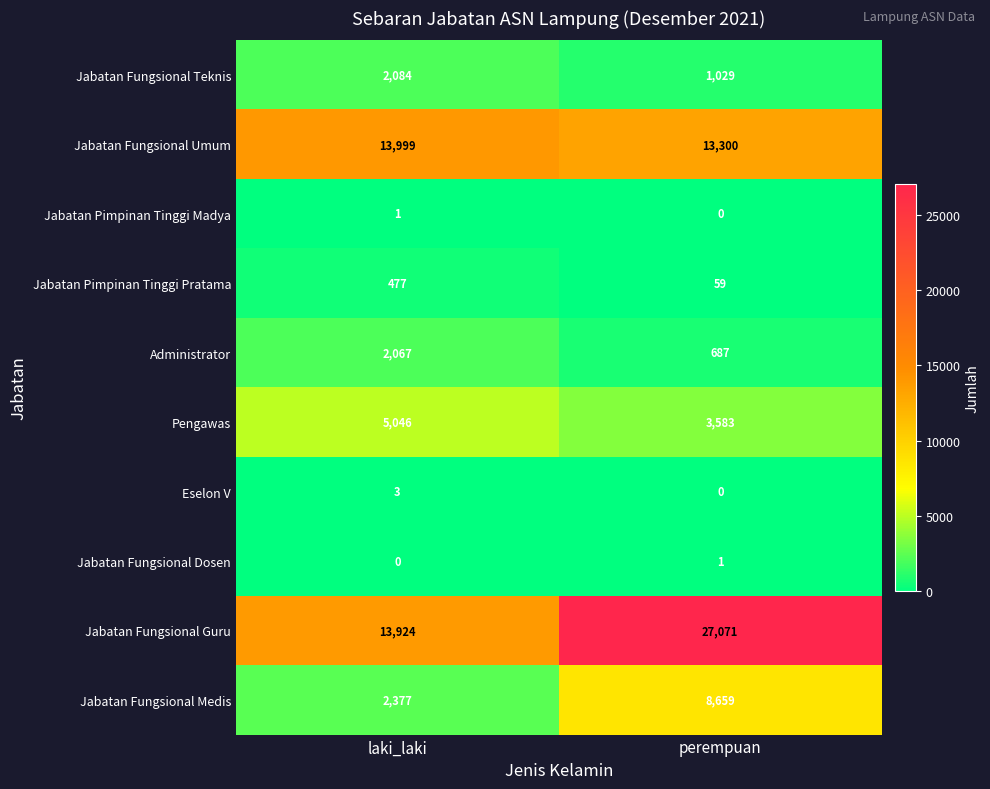

What is the total value across all series at perempuan?

54389